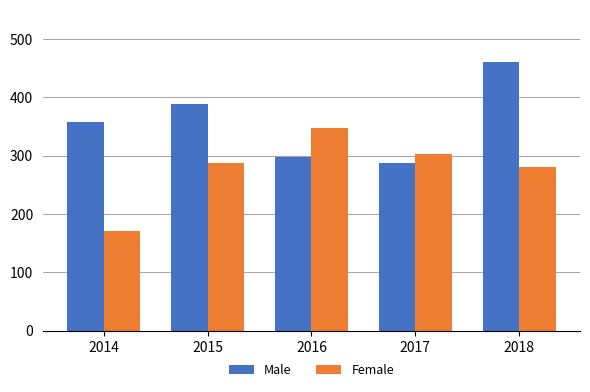

What is the spread (max minus min) of values at 2018?

180